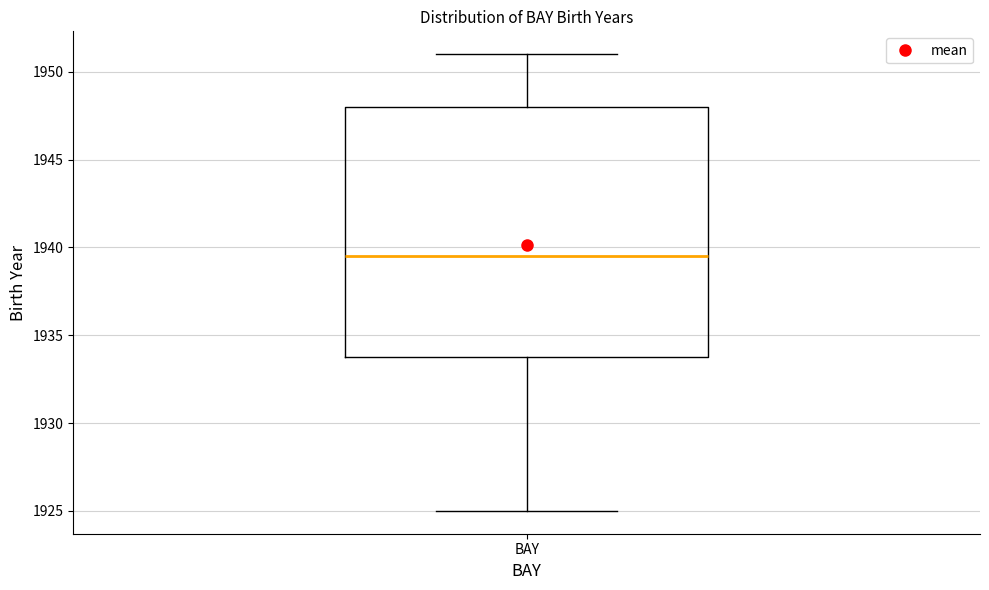

Where is the upper edge of the box for BAY on the y-axis? The values are not printed on the chart, so give them approximately, as read against the axis.

1948.0